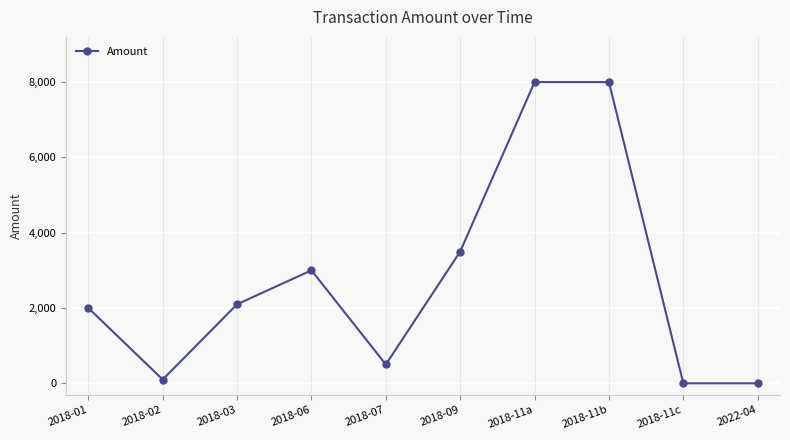

Which has a higher value, 2018-09 or 2018-11b?

2018-11b